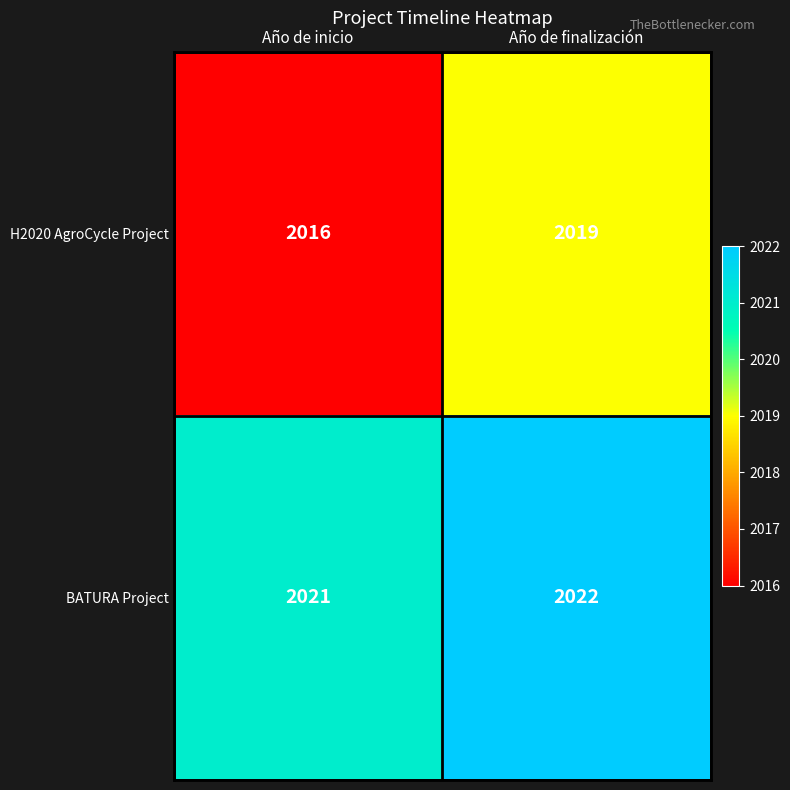

Reading left to right, list all the values displayed in this chart.

H2020 AgroCycle Project: Año de inicio=2016	Año de finalización=2019
BATURA Project: Año de inicio=2021	Año de finalización=2022